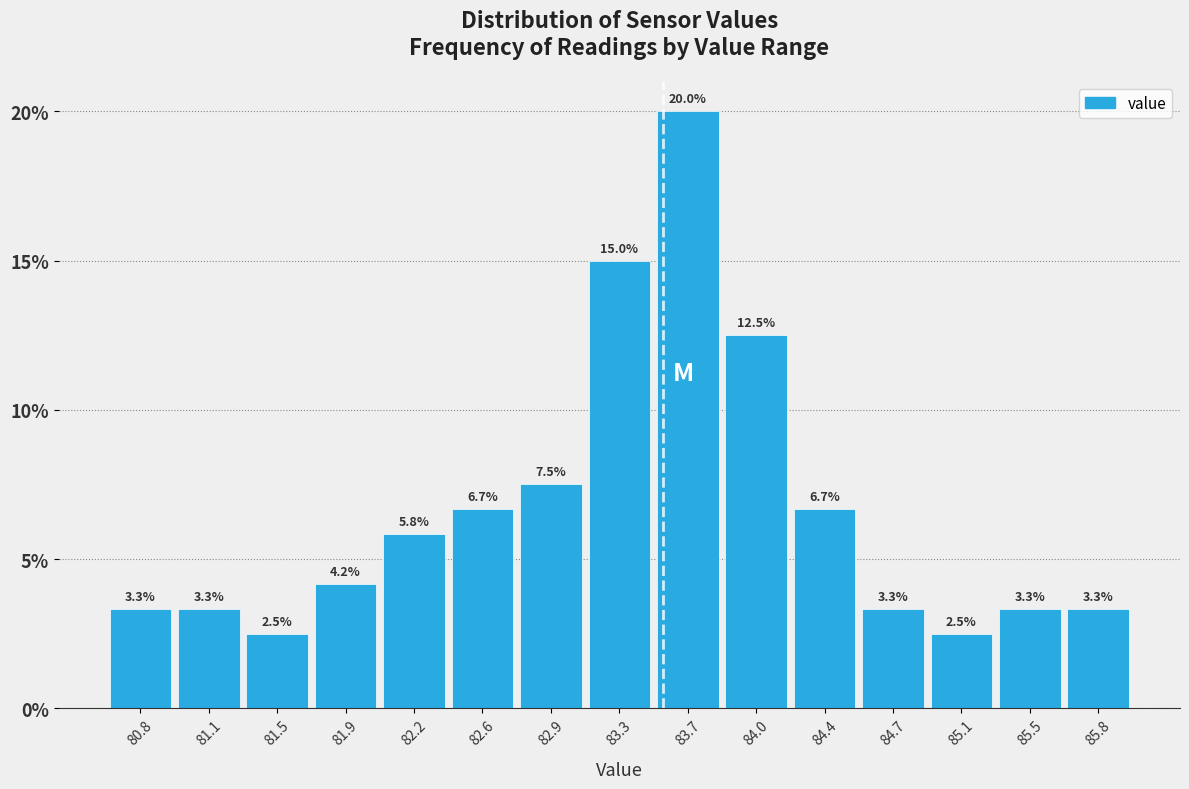

Reading left to right, transcribe this chart: for each bar, give the range it covers on the x-axis and its height. The bar edges are not printed on the chart, so give them approximately, as read against the axis.

80.60 to 80.96: 3.3
80.96 to 81.32: 3.3
81.32 to 81.68: 2.5
81.68 to 82.04: 4.2
82.04 to 82.40: 5.8
82.40 to 82.76: 6.7
82.76 to 83.12: 7.5
83.12 to 83.48: 15.0
83.48 to 83.84: 20.0
83.84 to 84.20: 12.5
84.20 to 84.56: 6.7
84.56 to 84.92: 3.3
84.92 to 85.28: 2.5
85.28 to 85.64: 3.3
85.64 to 86.00: 3.3